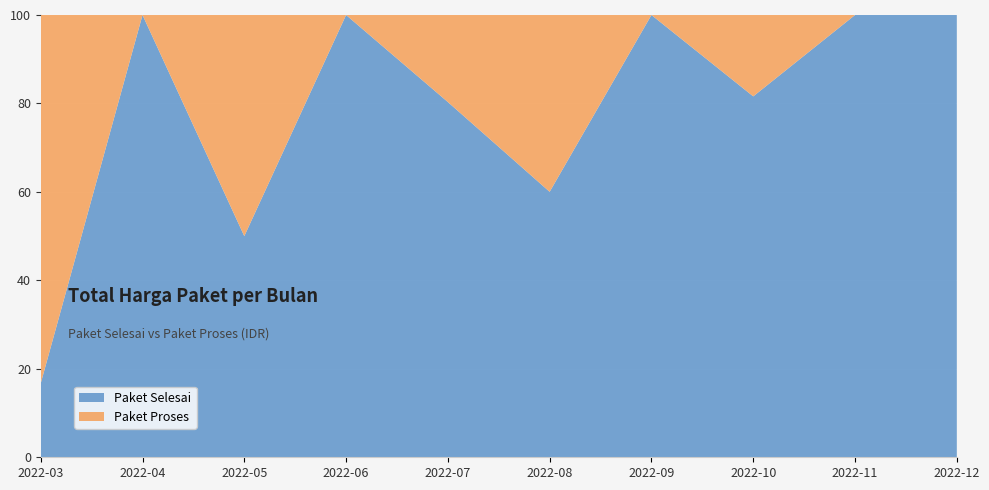

Reading left to right, extract all data points from this chart.

Paket Selesai: 2022-03=135122990	2022-04=494126	2022-05=0	2022-06=199200000	2022-07=570525000	2022-08=471633000	2022-09=1631159000	2022-10=1162603000	2022-11=1049235000	2022-12=14750000
Paket Proses: 2022-03=673621780	2022-04=0	2022-05=0	2022-06=0	2022-07=139800000	2022-08=314121780	2022-09=0	2022-10=262118150	2022-11=0	2022-12=0